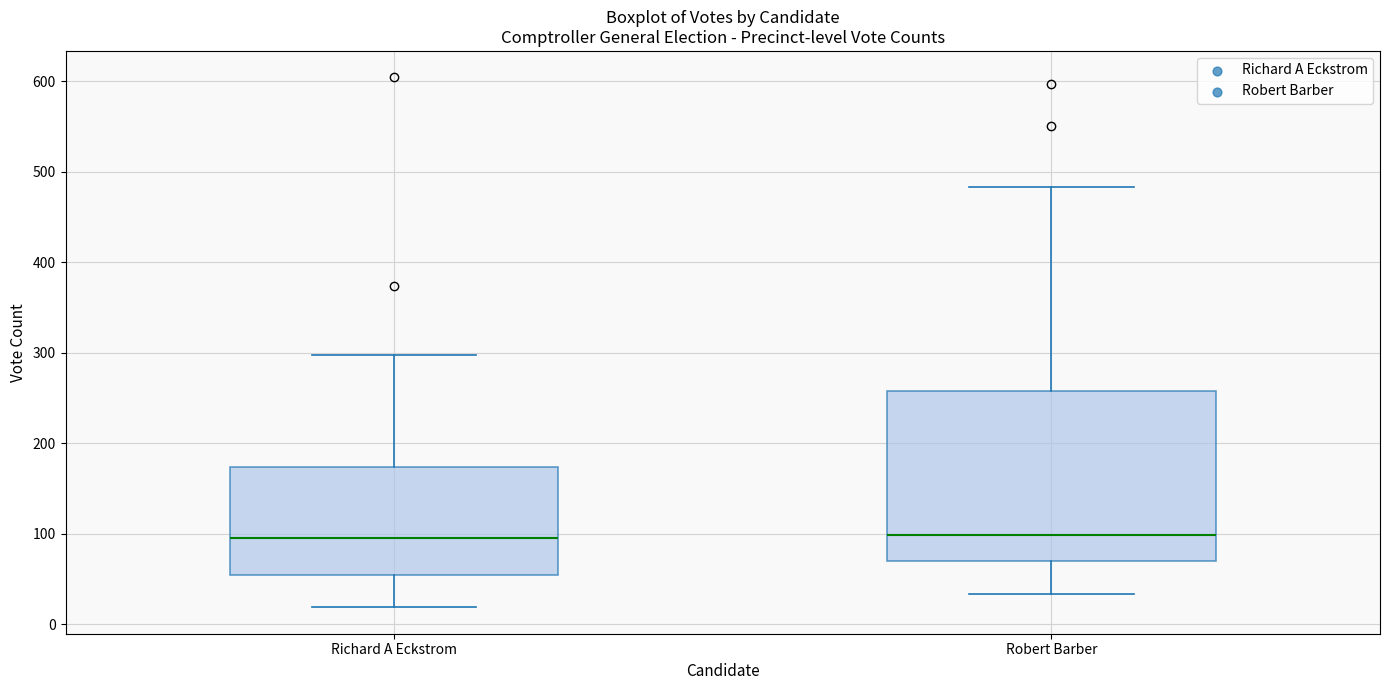

Comparing the boxes themselves (not the whiskers), which one is the tallest?

Robert Barber